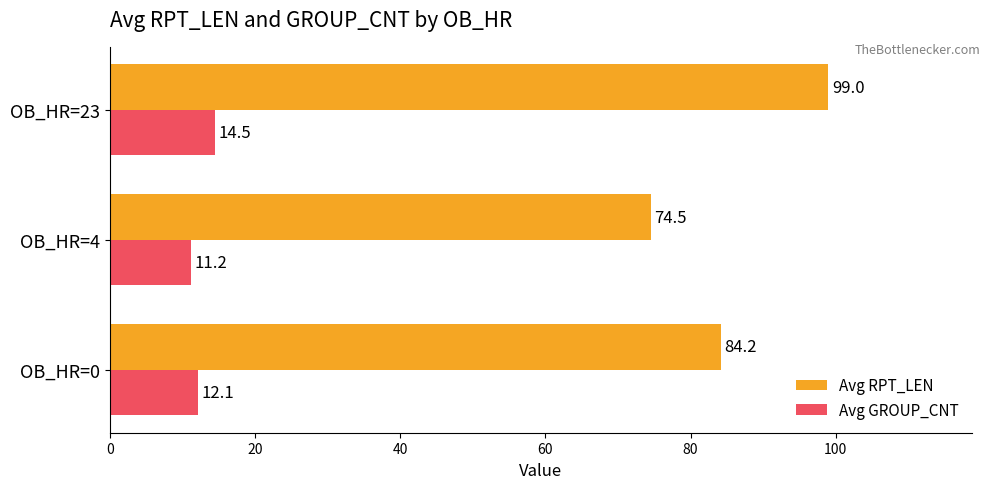

List the labels in order of Avg RPT_LEN value, smallest first.

OB_HR=4, OB_HR=0, OB_HR=23